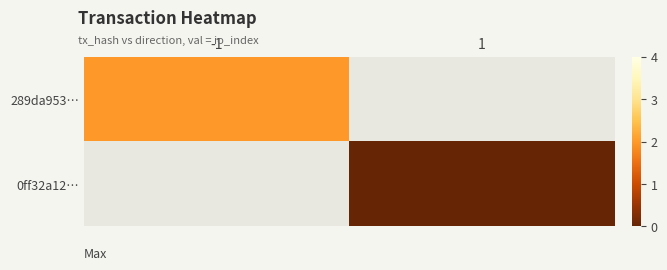

Rank the series by their average value, from highest to lowest.

289da953…, 0ff32a12…